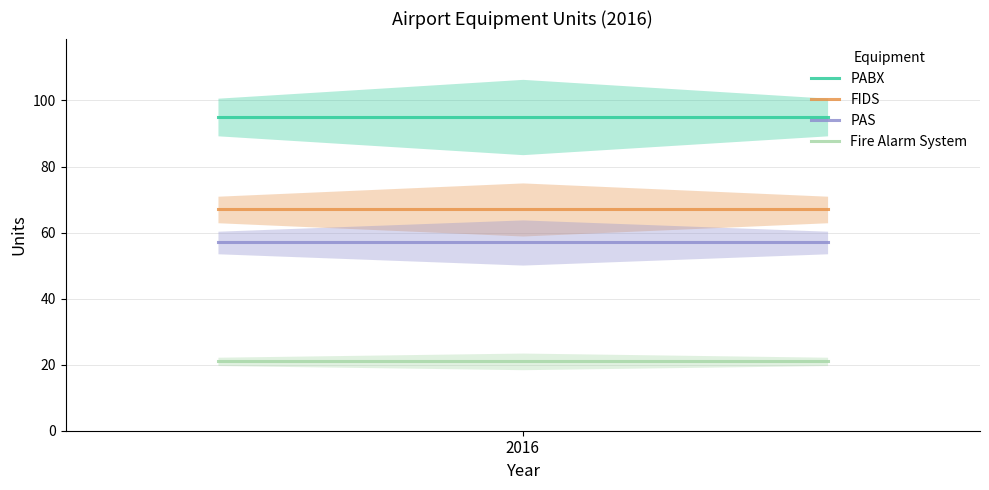

How many lines are shown in the chart?

4